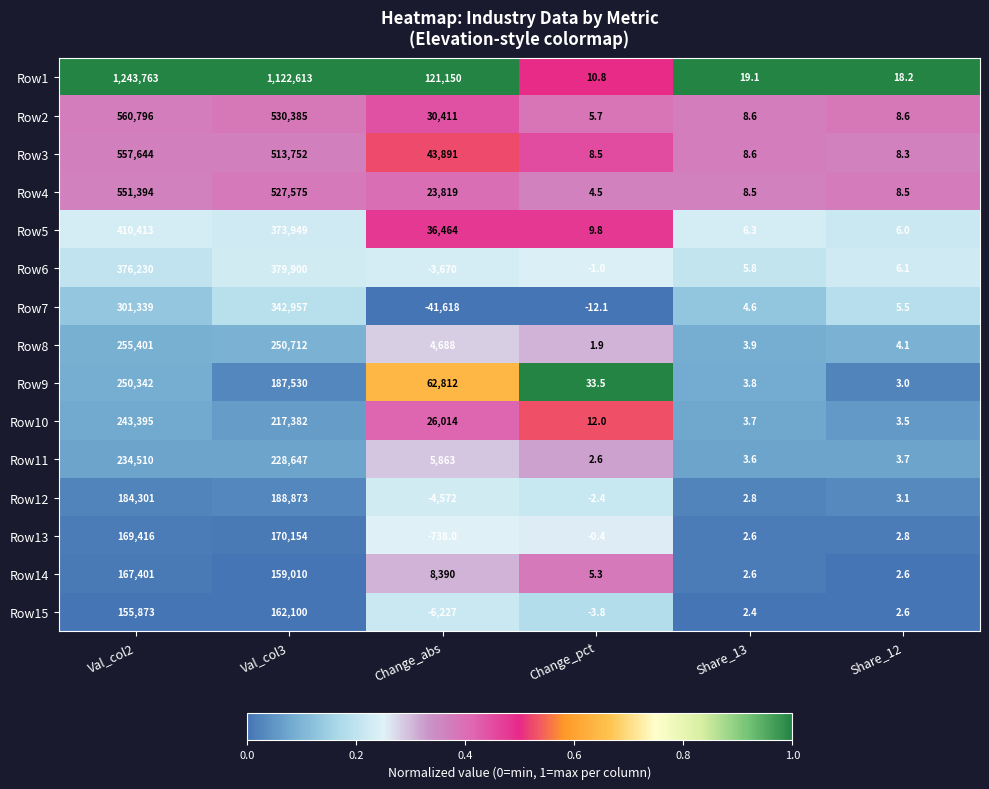

What is the total value across all series at Change_abs?

306677.0